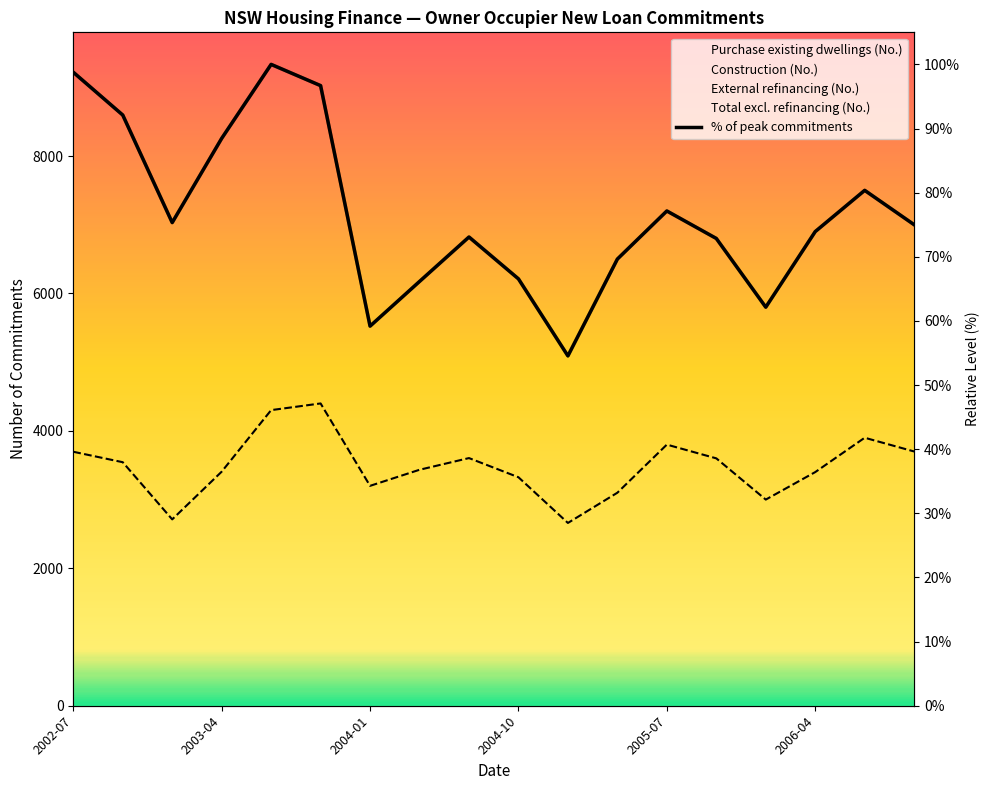

How many points are higher than both their immediate neighbors (excluding endpoints)?

4